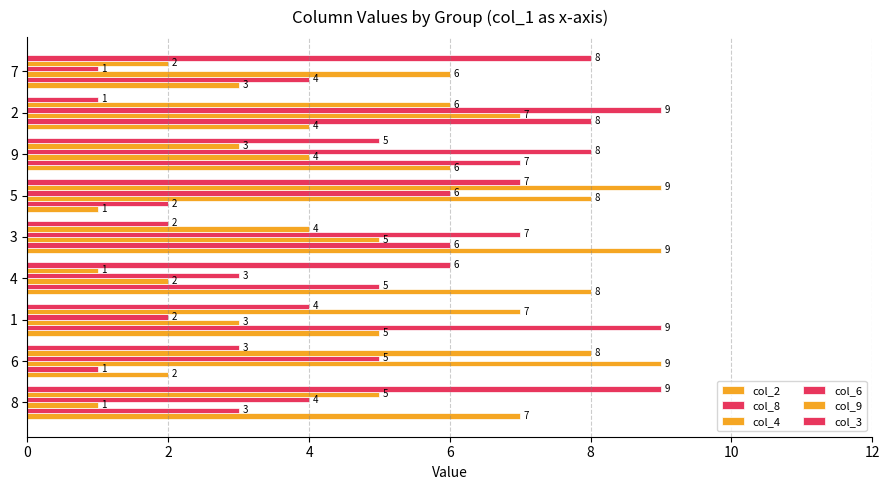

Reading right to left, list all the values displayed in this chart.

col_2: 3	4	6	1	9	8	5	2	7
col_8: 4	8	7	2	6	5	9	1	3
col_4: 6	7	4	8	5	2	3	9	1
col_6: 1	9	8	6	7	3	2	5	4
col_9: 2	6	3	9	4	1	7	8	5
col_3: 8	1	5	7	2	6	4	3	9